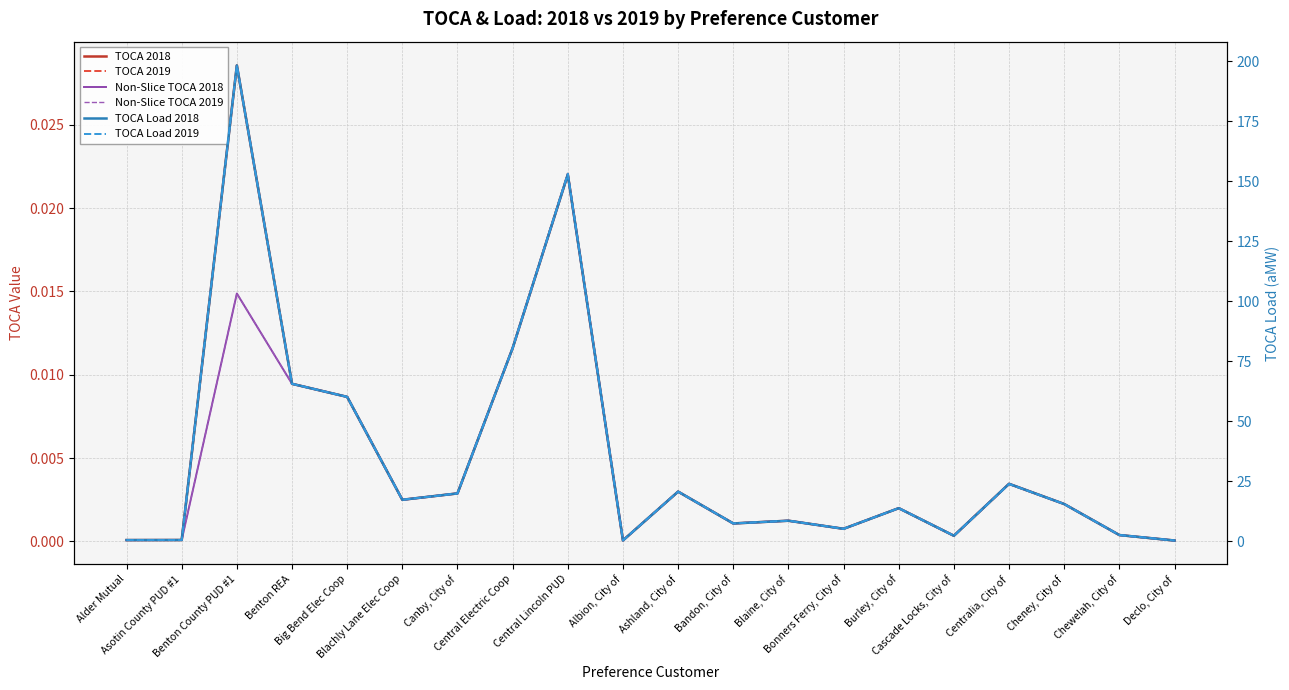

How many interior local valleys does the TOCA 2018 series have?

5